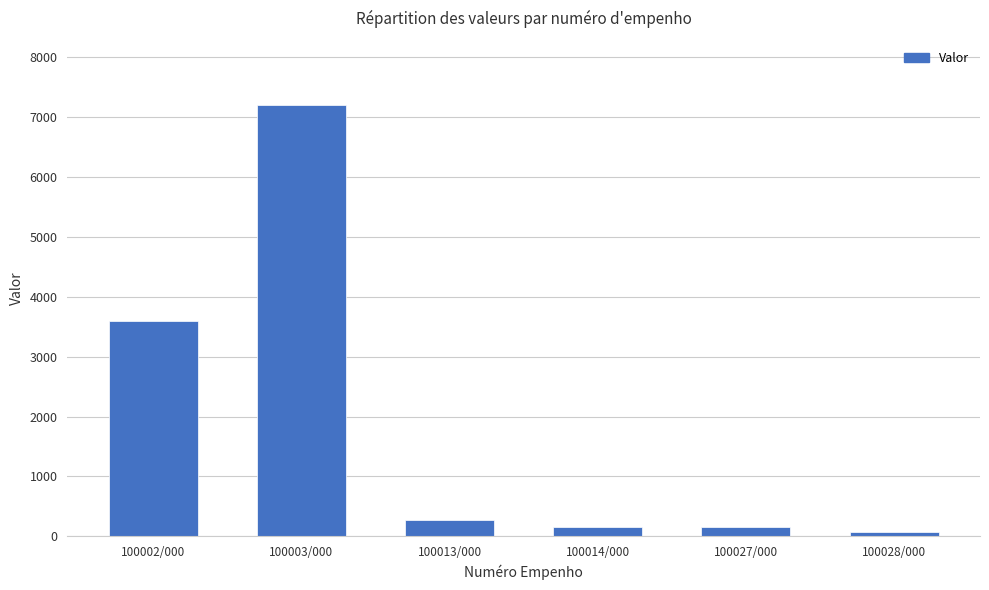

Reading right to left, extract all data points from this chart.

65.9	150.0	150.0	269.1	7200.0	3600.0